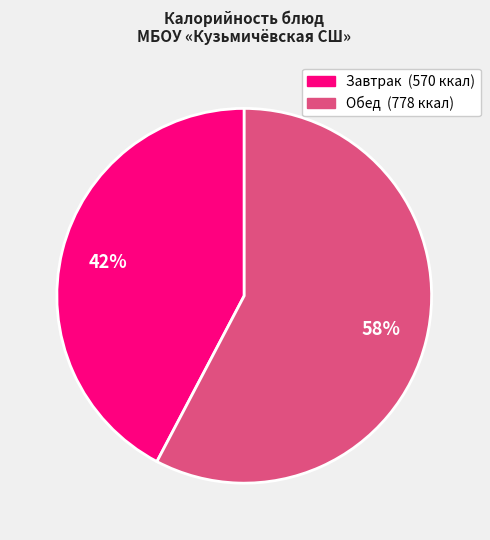

To the nearest percent, what is the average slice percentage?

50%